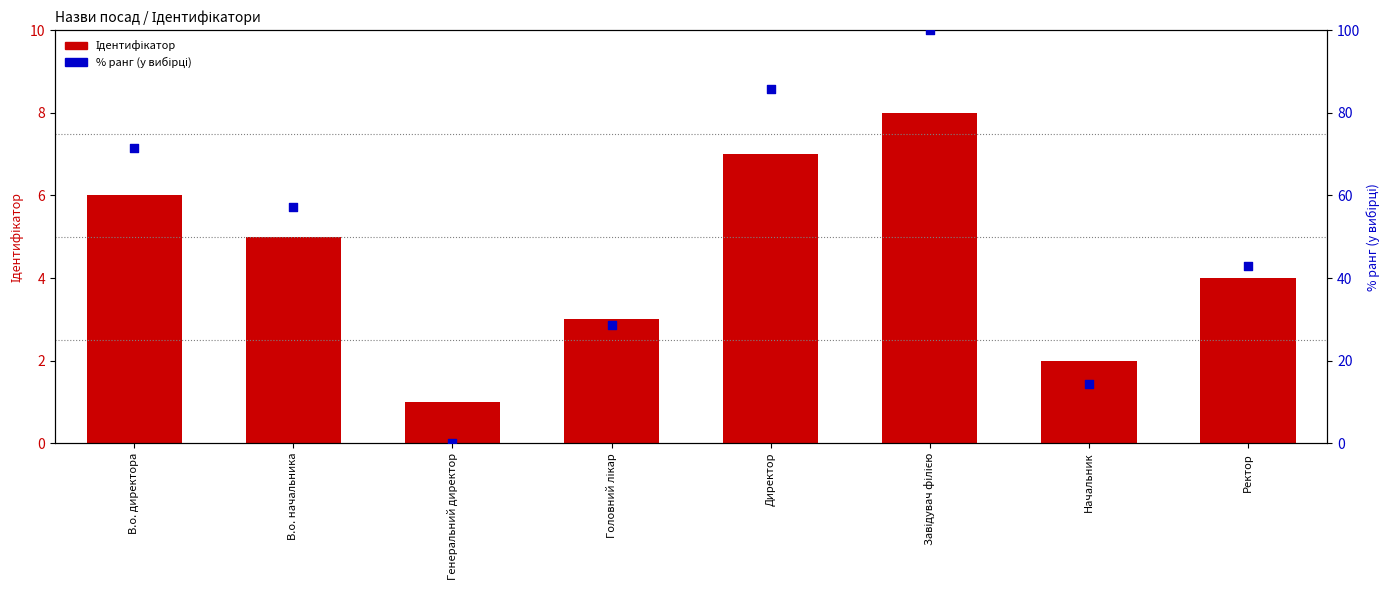

Is the value of % ранг (у вибірці) at В.о. начальника greater than the value of Ідентифікатор at В.о. директора?

Yes